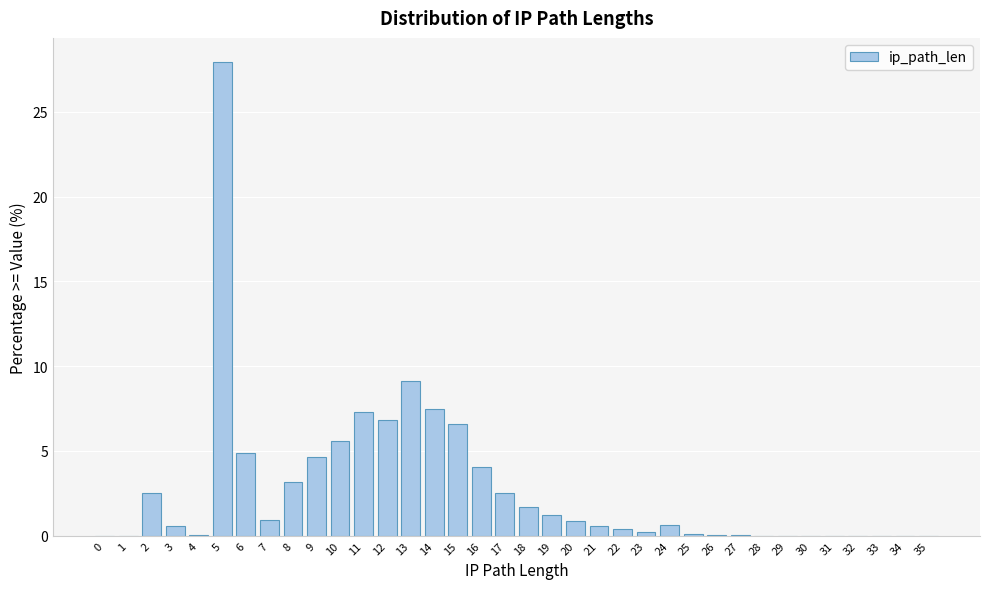

The value at 14 is 7.5. True or false?

True